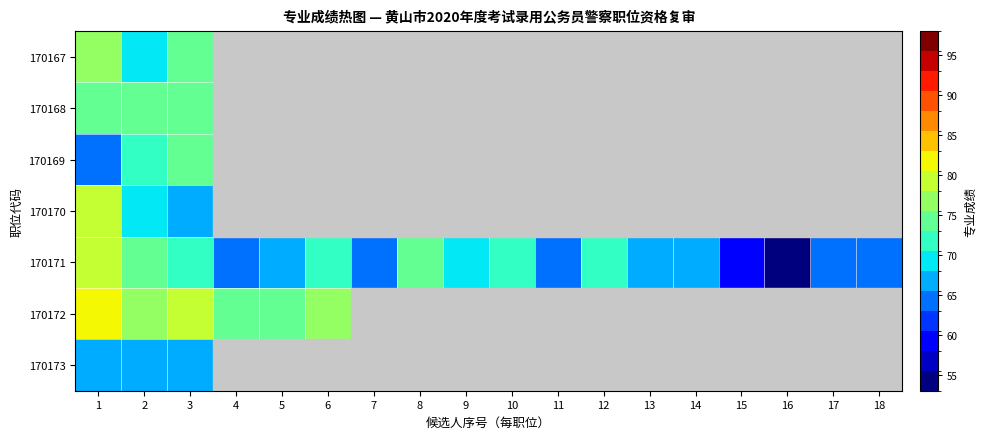

What value does the 170172 series have at 5?

75.0